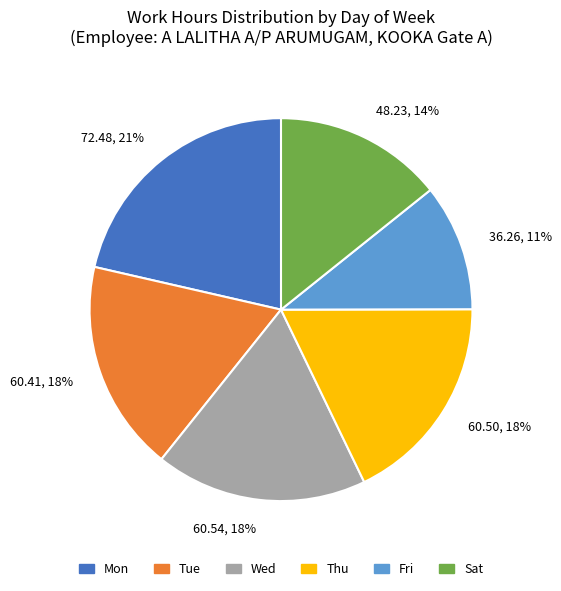

Which slice is the smallest?

36.26, 11%